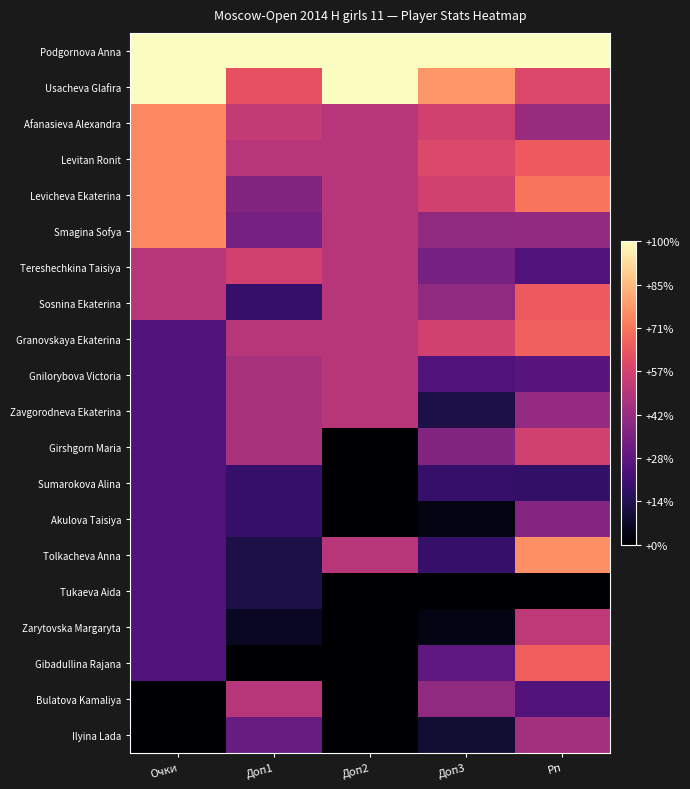

Reading left to right, what are all the values shown in this chart?

Podgornova Anna: Очки=1.0	Доп1=1.0	Доп2=1.0	Доп3=1.0	Рп=1.0
Usacheva Glafira: Очки=1.0	Доп1=0.6	Доп2=1.0	Доп3=0.8	Рп=0.6
Afanasieva Alexandra: Очки=0.8	Доп1=0.5	Доп2=0.5	Доп3=0.6	Рп=0.4
Levitan Ronit: Очки=0.8	Доп1=0.5	Доп2=0.5	Доп3=0.6	Рп=0.6
Levicheva Ekaterina: Очки=0.8	Доп1=0.4	Доп2=0.5	Доп3=0.6	Рп=0.7
Smagina Sofya: Очки=0.8	Доп1=0.3	Доп2=0.5	Доп3=0.4	Рп=0.4
Tereshechkina Taisiya: Очки=0.5	Доп1=0.6	Доп2=0.5	Доп3=0.3	Рп=0.3
Sosnina Ekaterina: Очки=0.5	Доп1=0.2	Доп2=0.5	Доп3=0.4	Рп=0.7
Granovskaya Ekaterina: Очки=0.2	Доп1=0.5	Доп2=0.5	Доп3=0.6	Рп=0.7
Gnilorybova Victoria: Очки=0.2	Доп1=0.5	Доп2=0.5	Доп3=0.2	Рп=0.3
Zavgorodneva Ekaterina: Очки=0.2	Доп1=0.5	Доп2=0.5	Доп3=0.1	Рп=0.4
Girshgorn Maria: Очки=0.2	Доп1=0.5	Доп2=0.0	Доп3=0.4	Рп=0.6
Sumarokova Alina: Очки=0.2	Доп1=0.2	Доп2=0.0	Доп3=0.2	Рп=0.2
Akulova Taisiya: Очки=0.2	Доп1=0.2	Доп2=0.0	Доп3=0.0	Рп=0.4
Tolkacheva Anna: Очки=0.2	Доп1=0.1	Доп2=0.5	Доп3=0.2	Рп=0.8
Tukaeva Aida: Очки=0.2	Доп1=0.1	Доп2=0.0	Доп3=0.0	Рп=0.0
Zarytovska Margaryta: Очки=0.2	Доп1=0.1	Доп2=0.0	Доп3=0.0	Рп=0.5
Gibadullina Rajana: Очки=0.2	Доп1=0.0	Доп2=0.0	Доп3=0.3	Рп=0.7
Bulatova Kamaliya: Очки=0.0	Доп1=0.5	Доп2=0.0	Доп3=0.4	Рп=0.3
Ilyina Lada: Очки=0.0	Доп1=0.3	Доп2=0.0	Доп3=0.1	Рп=0.5